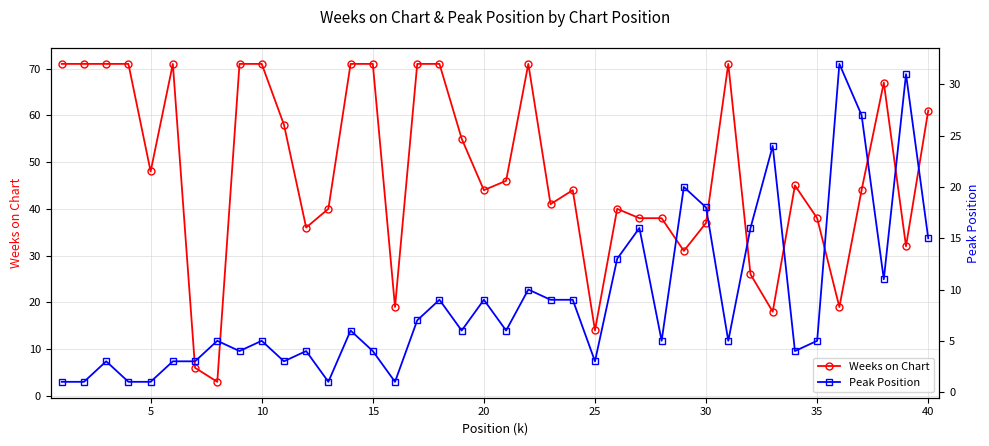

What is the total value across all series at 30?

9